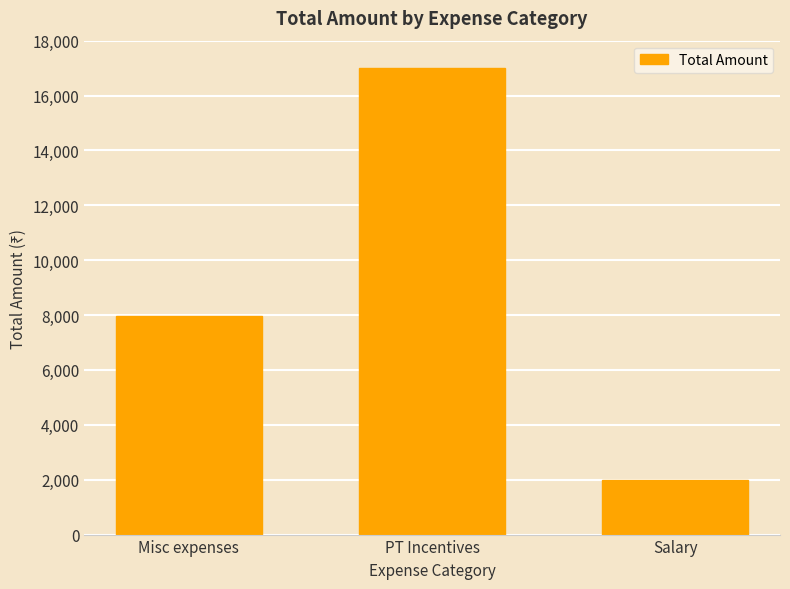

How many bars are there in total?

3